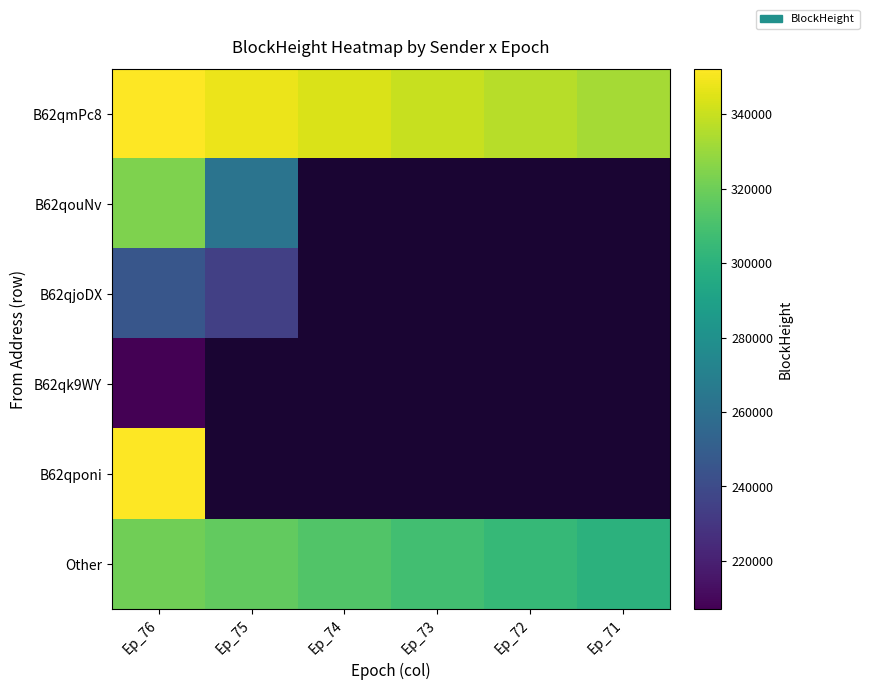

What is the highest value of the B62qmPc8 series?

352046.0